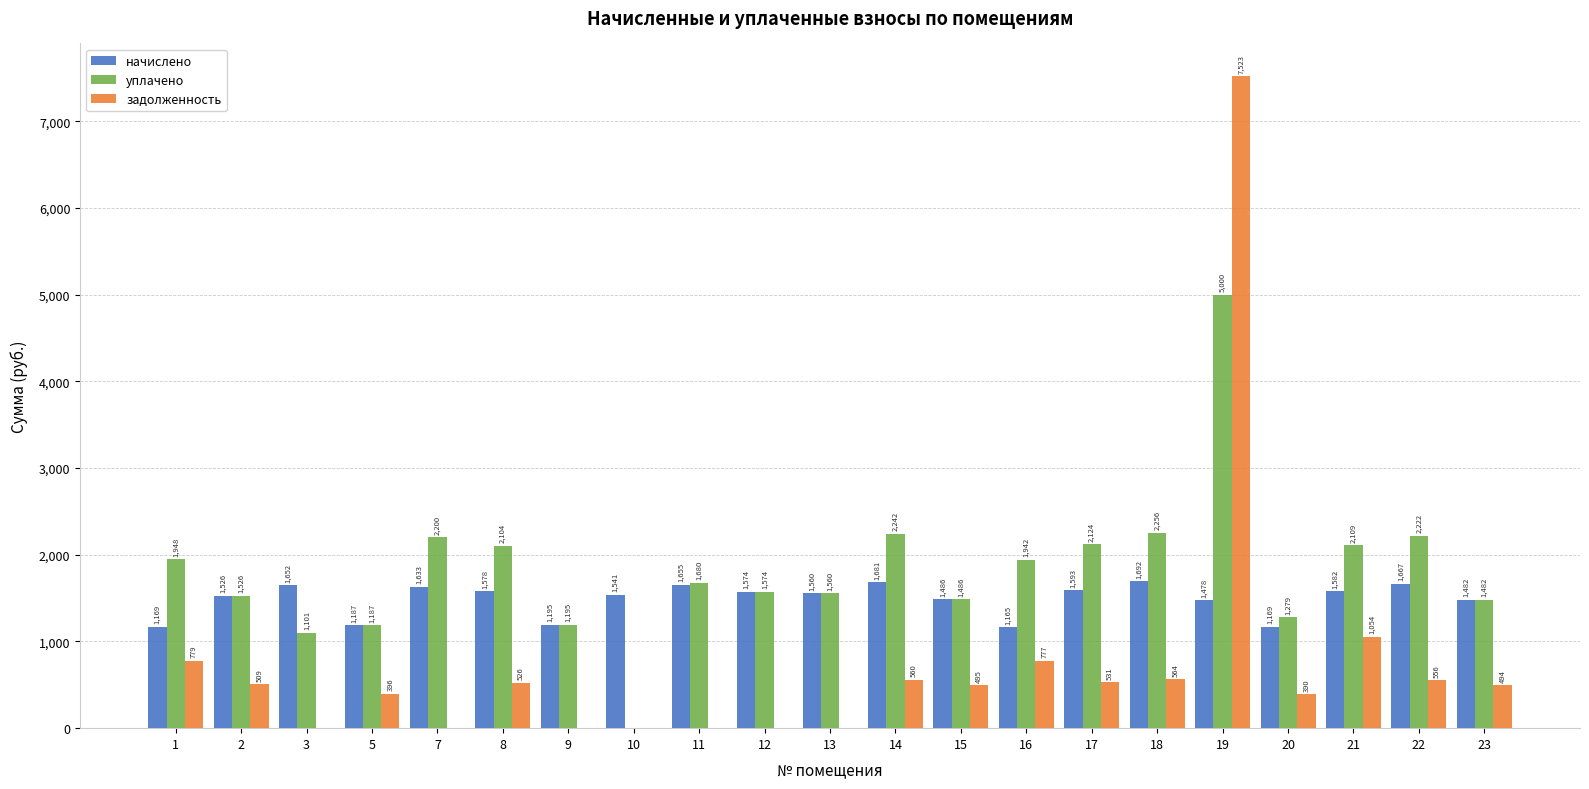

At which category is the sum across all series the highest?

19